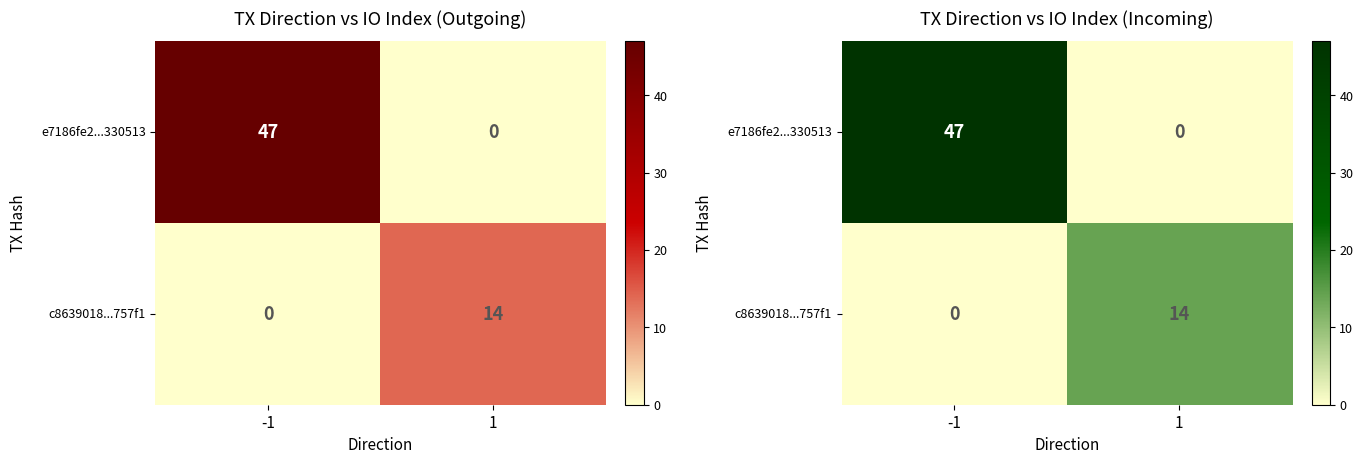

Is the value of c8639018...757f1 at 1 greater than the value of e7186fe2...330513 at -1?

No